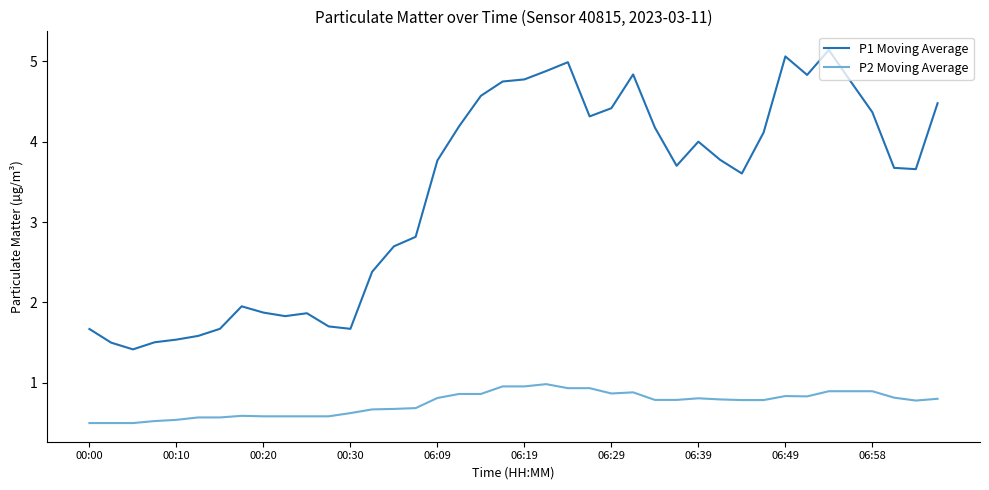

Which series has the largest range (max minus min)?

P1 Moving Average